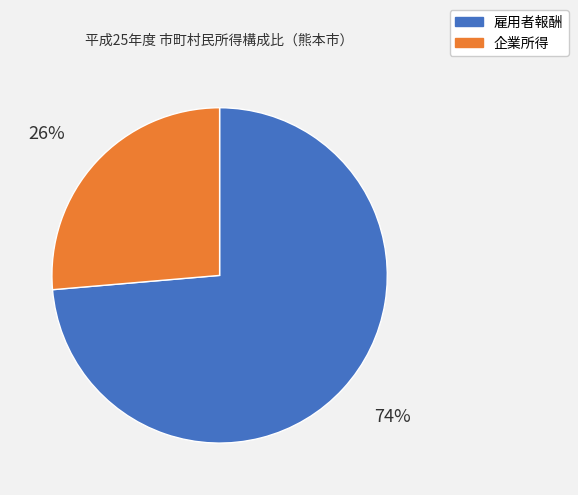

To the nearest percent, what is the average slice percentage?

50%